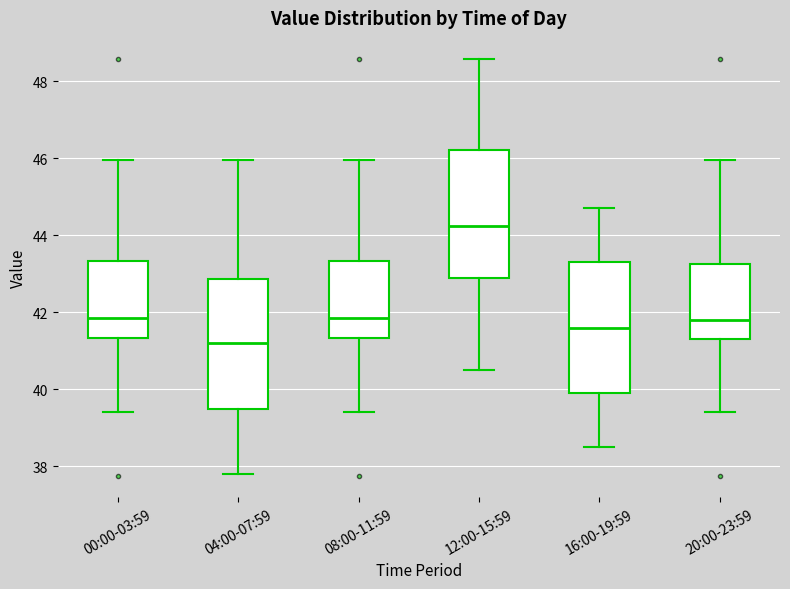

Reading left to right, read every box against the y-axis: the position of its median line, the range the box covers, and the ends of its whiskers. The values are not printed on the chart, so give them approximately, as read against the axis.

00:00-03:59: median 41.8, box 41.4 to 43.4, whiskers 39.4 to 46.0
04:00-07:59: median 41.2, box 39.4 to 42.8, whiskers 37.8 to 46.0
08:00-11:59: median 41.8, box 41.4 to 43.4, whiskers 39.4 to 46.0
12:00-15:59: median 44.2, box 43.0 to 46.2, whiskers 40.6 to 48.6
16:00-19:59: median 41.6, box 40.0 to 43.4, whiskers 38.6 to 44.8
20:00-23:59: median 41.8, box 41.4 to 43.2, whiskers 39.4 to 46.0